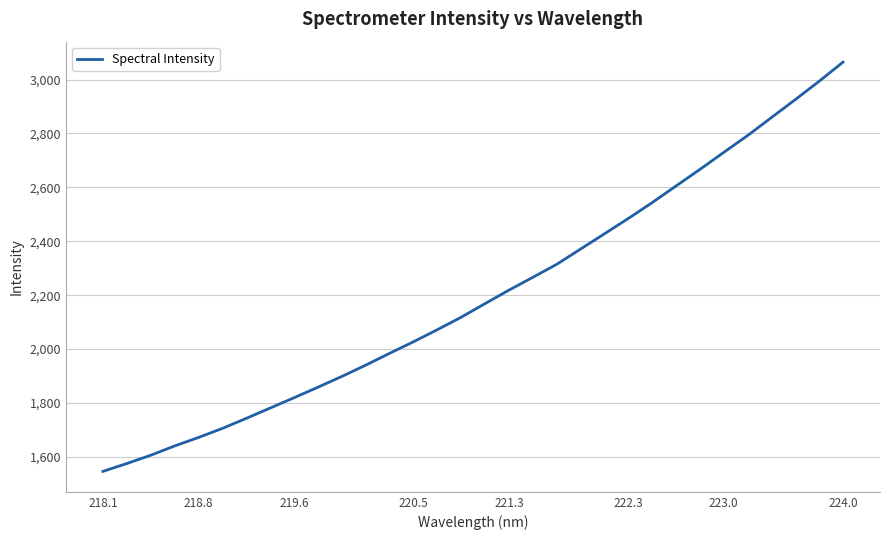

What is the maximum value shown in the chart?

3064.7